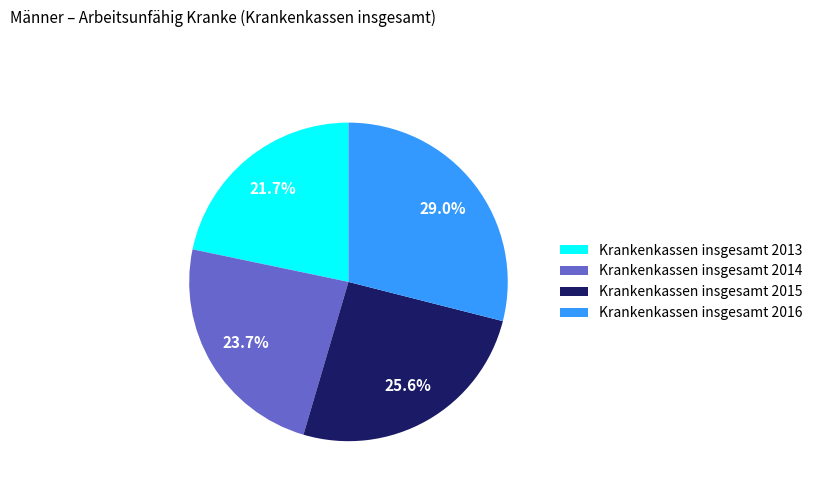

How many segments does this pie chart have?

4